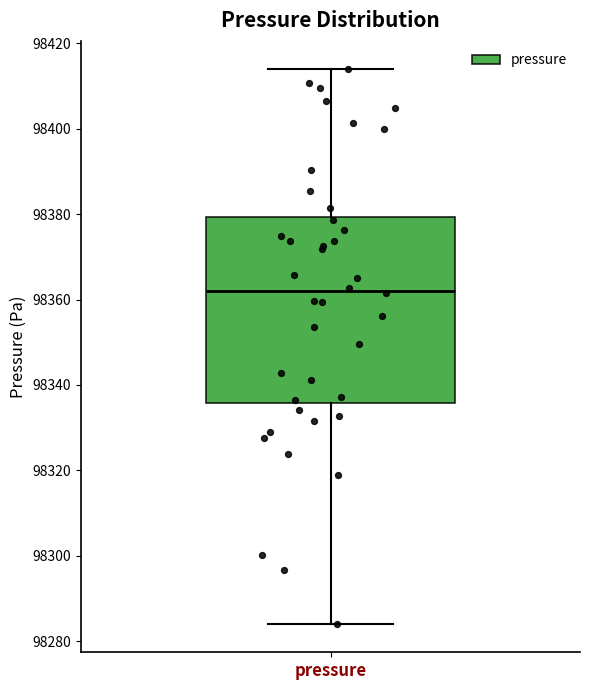

Transcribe this box plot: give where the median line is, the range the box spans, and where the two whiskers end, as read against the y-axis. The values are not printed on the chart, so give them approximately, as read against the axis.

median 98362, box 98336 to 98380, whiskers 98284 to 98414